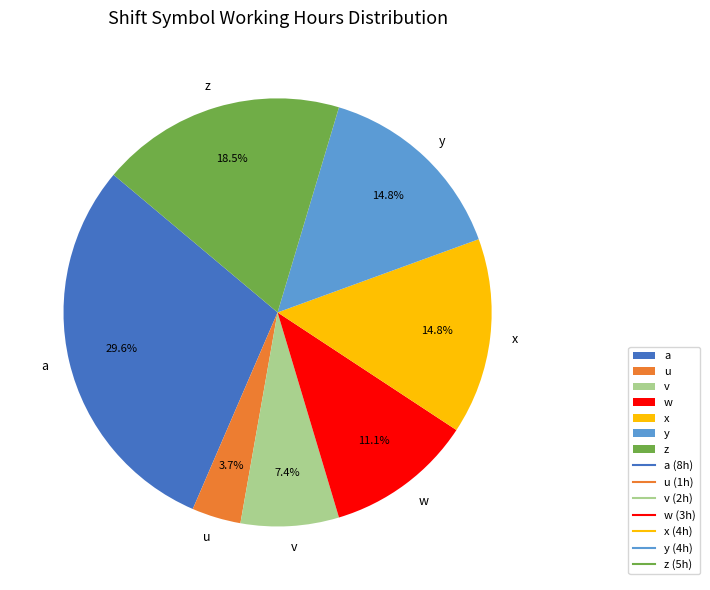

What percentage is the w slice, to the nearest percent?

11%